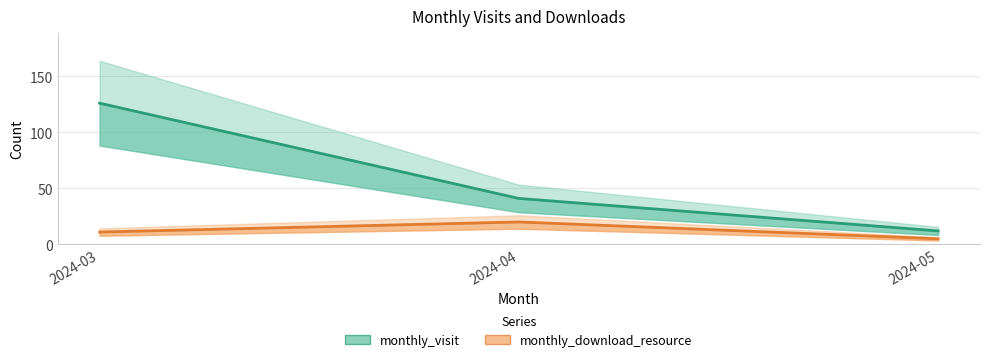

List the labels in order of monthly_download_resource value, largest first.

2024-04, 2024-03, 2024-05